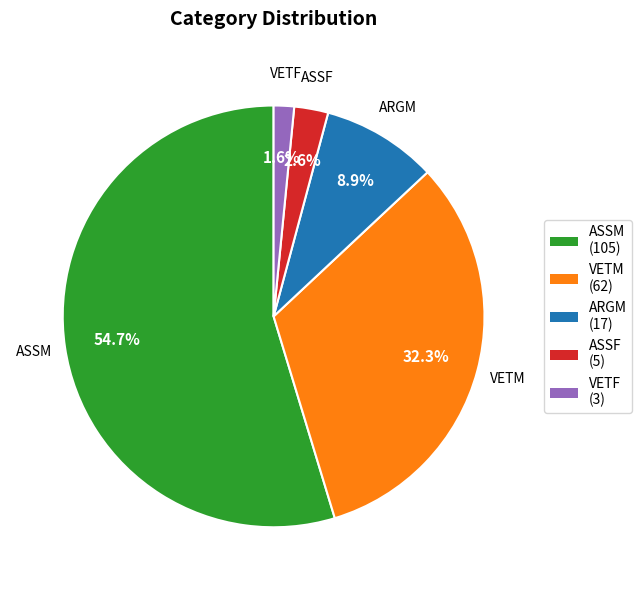

Which category accounts for the majority?

ASSM